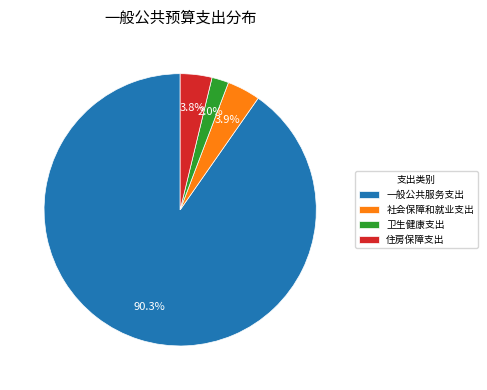

What is the largest slice in the pie chart?

一般公共服务支出